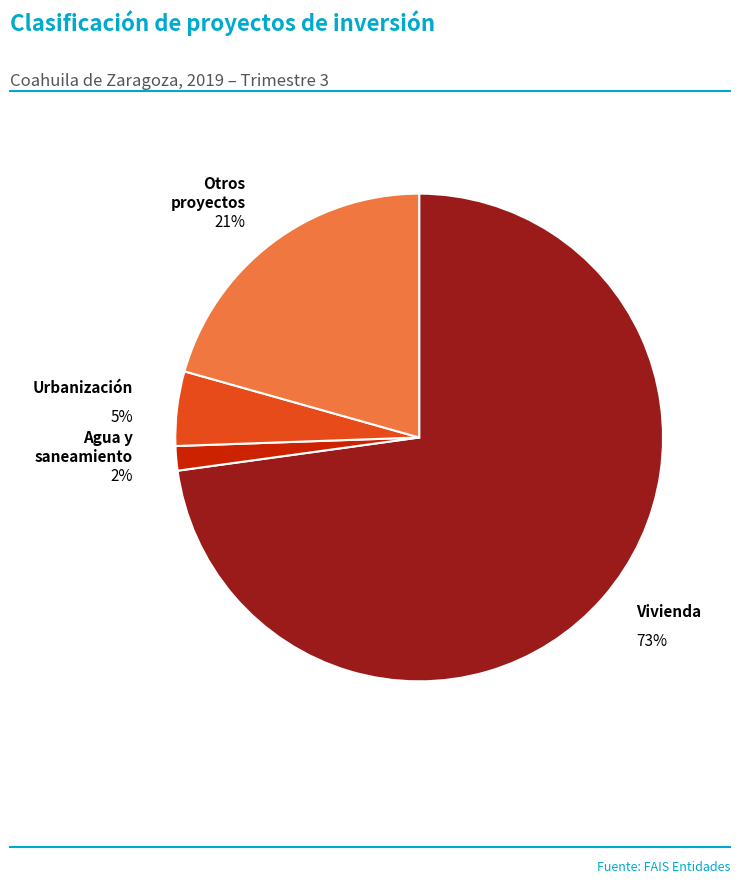

True or false: Agua y saneamiento accounts for 2% of the total.

True